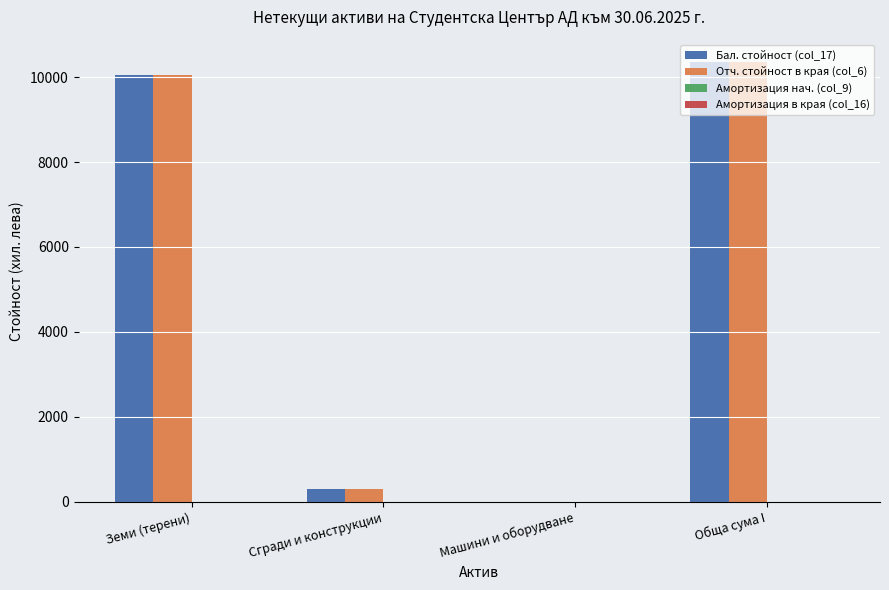

Is it true that Отч. стойност в края (col_6) equals 300 at Сгради и конструкции?

True